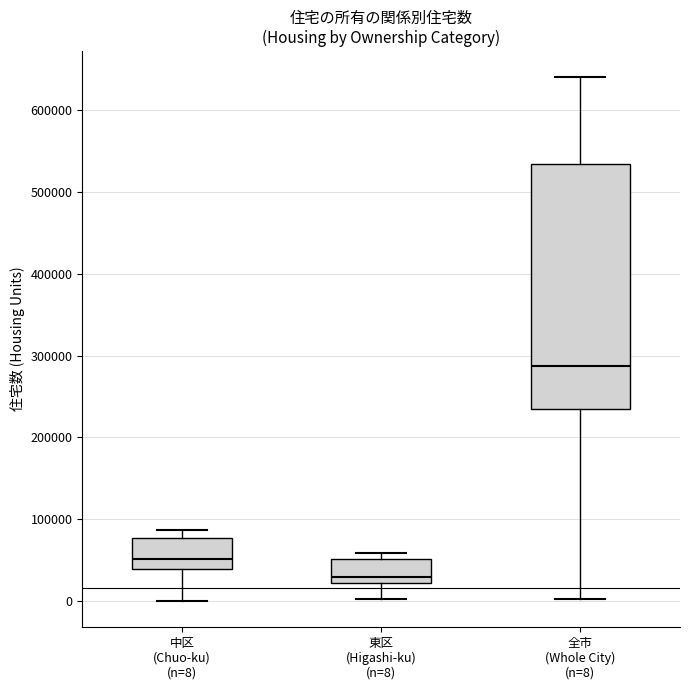

Reading left to right, transcribe this box plot: for each box, give where its median line is, the range the box spans, and where its two whiskers end, as read against the y-axis. The values are not printed on the chart, so give them approximately, as read against the axis.

中区 (Chuo-ku) (n=8): median 50000, box 40000 to 80000, whiskers 0 to 90000
東区 (Higashi-ku) (n=8): median 30000, box 20000 to 50000, whiskers 0 to 60000
全市 (Whole City) (n=8): median 290000, box 230000 to 530000, whiskers 0 to 640000